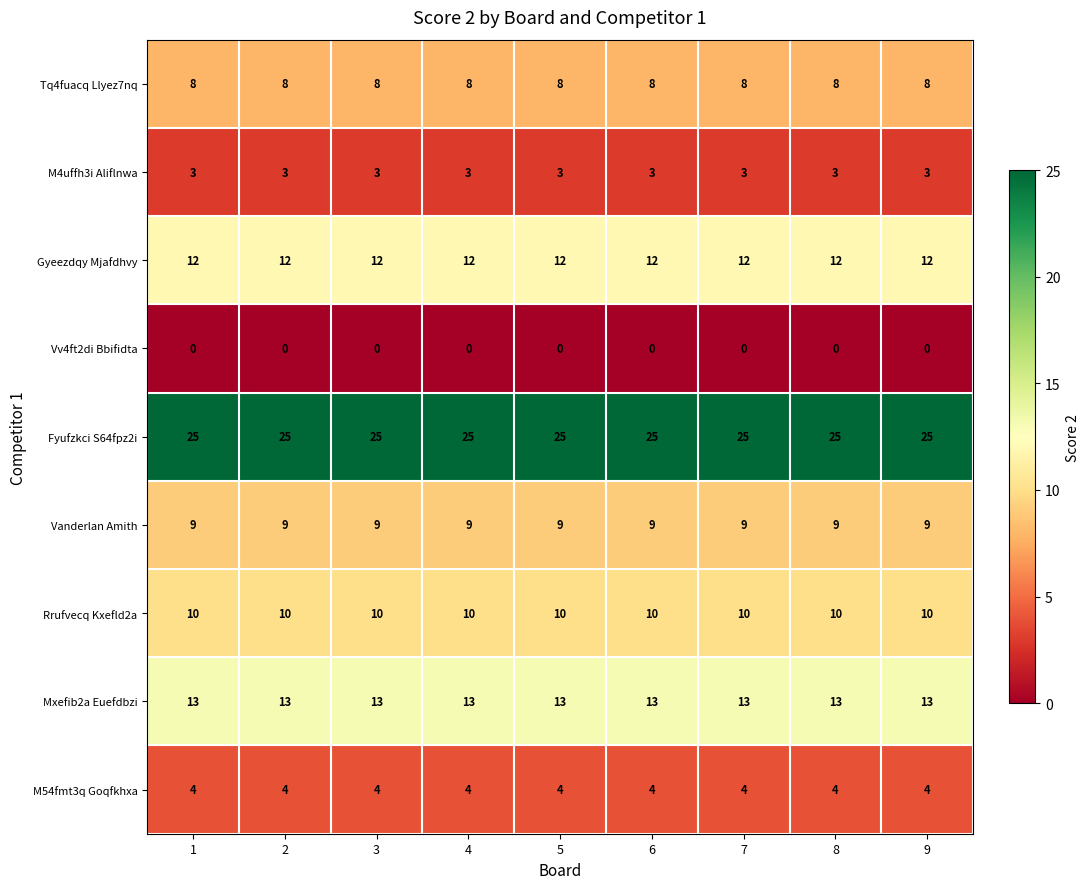

List the series in order of their peak value, highest first.

Fyufzkci S64fpz2i, Mxefib2a Euefdbzi, Gyeezdqy Mjafdhvy, Rrufvecq Kxefld2a, Vanderlan Amith, Tq4fuacq Llyez7nq, M54fmt3q Goqfkhxa, M4uffh3i Aliflnwa, Vv4ft2di Bbifidta